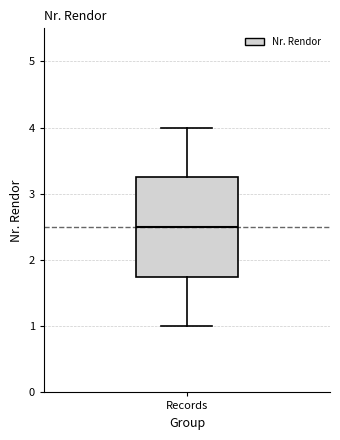

Read this box plot against the y-axis: the position of the median line, the range covered by the box, and the ends of both whiskers. The values are not printed on the chart, so give them approximately, as read against the axis.

median 2.5, box 1.8 to 3.3, whiskers 1.0 to 4.0